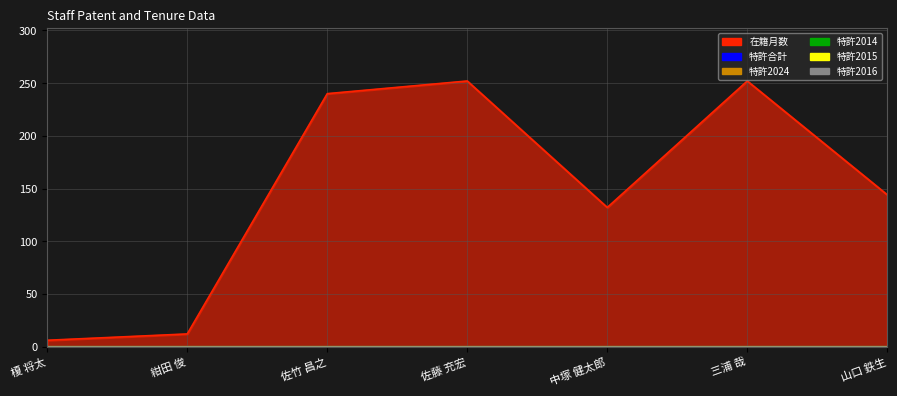

Which category has the highest value in the 特許2015 series?

榎 将太